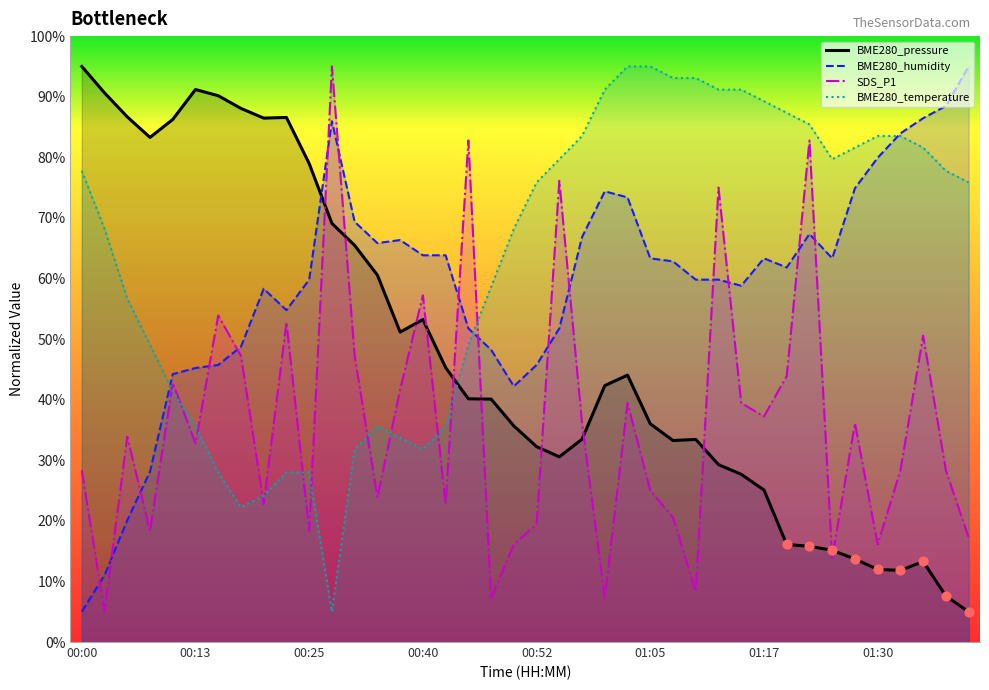

What is the total value across all series at 00:52?

173.3